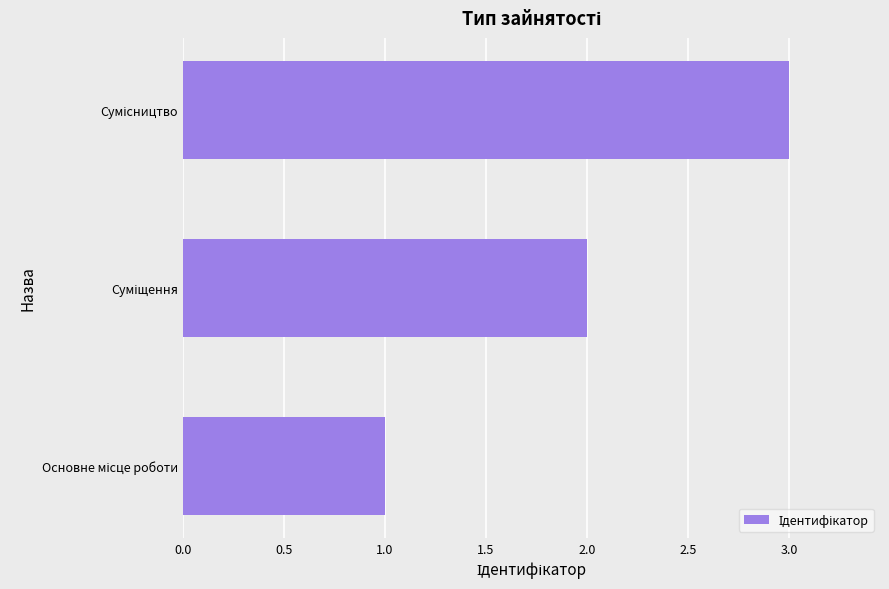

What is the greatest value displayed?

3